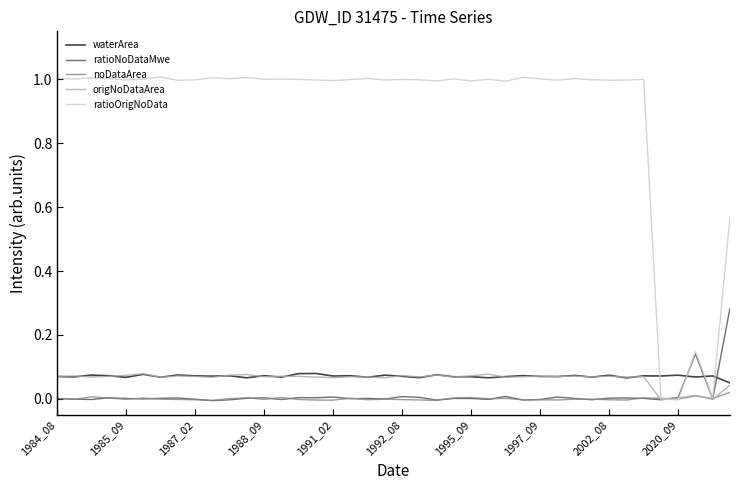

Reading left to right, what are all the values shown in this chart?

waterArea: 0.1	0.1	0.1	0.1	0.1	0.1	0.1	0.1	0.1	0.1	0.1	0.1	0.1	0.1	0.1	0.1	0.1	0.1	0.1	0.1	0.1	0.1	0.1	0.1	0.1	0.1	0.1	0.1	0.1	0.1	0.1	0.1	0.1	0.1	0.1	0.1	0.1	0.1	0.1	0.0
ratioNoDataMwe: 0.0	-0.0	-0.0	0.0	0.0	-0.0	0.0	0.0	-0.0	-0.0	-0.0	0.0	0.0	-0.0	0.0	0.0	0.0	0.0	0.0	-0.0	0.0	0.0	-0.0	0.0	0.0	-0.0	0.0	-0.0	-0.0	0.0	0.0	-0.0	0.0	0.0	0.0	-0.0	0.0	0.1	0.0	0.3
noDataArea: 0.0	-0.0	0.0	0.0	-0.0	0.0	-0.0	-0.0	-0.0	-0.0	0.0	0.0	-0.0	0.0	-0.0	-0.0	-0.0	0.0	-0.0	-0.0	-0.0	-0.0	-0.0	0.0	0.0	0.0	0.0	-0.0	-0.0	-0.0	-0.0	-0.0	-0.0	-0.0	0.0	0.0	-0.0	0.0	0.0	0.0
origNoDataArea: 0.1	0.1	0.1	0.1	0.1	0.1	0.1	0.1	0.1	0.1	0.1	0.1	0.1	0.1	0.1	0.1	0.1	0.1	0.1	0.1	0.1	0.1	0.1	0.1	0.1	0.1	0.1	0.1	0.1	0.1	0.1	0.1	0.1	0.1	0.1	-0.0	0.0	0.0	-0.0	0.0
ratioOrigNoData: 1.0	1.0	1.0	1.0	1.0	1.0	1.0	1.0	1.0	1.0	1.0	1.0	1.0	1.0	1.0	1.0	1.0	1.0	1.0	1.0	1.0	1.0	1.0	1.0	1.0	1.0	1.0	1.0	1.0	1.0	1.0	1.0	1.0	1.0	1.0	0.0	-0.0	0.1	0.0	0.6